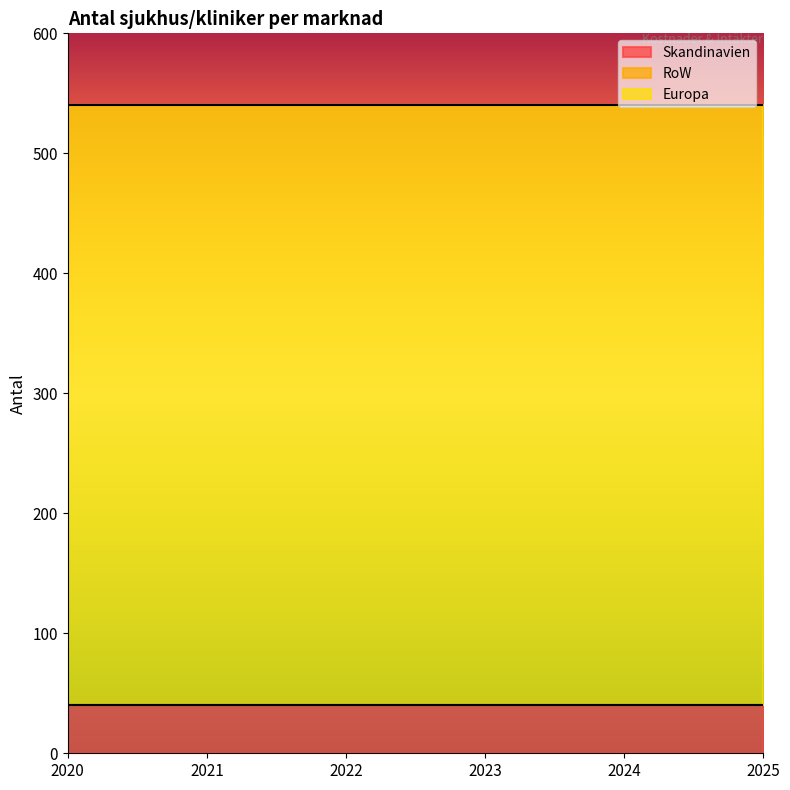

What are all the series names shown in the legend?

Skandinavien, RoW, Europa